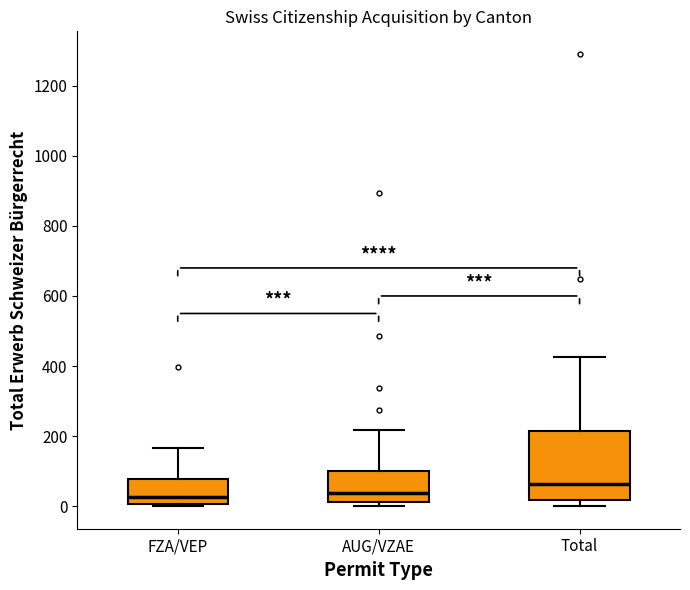

Which box's median line is the highest?

Total